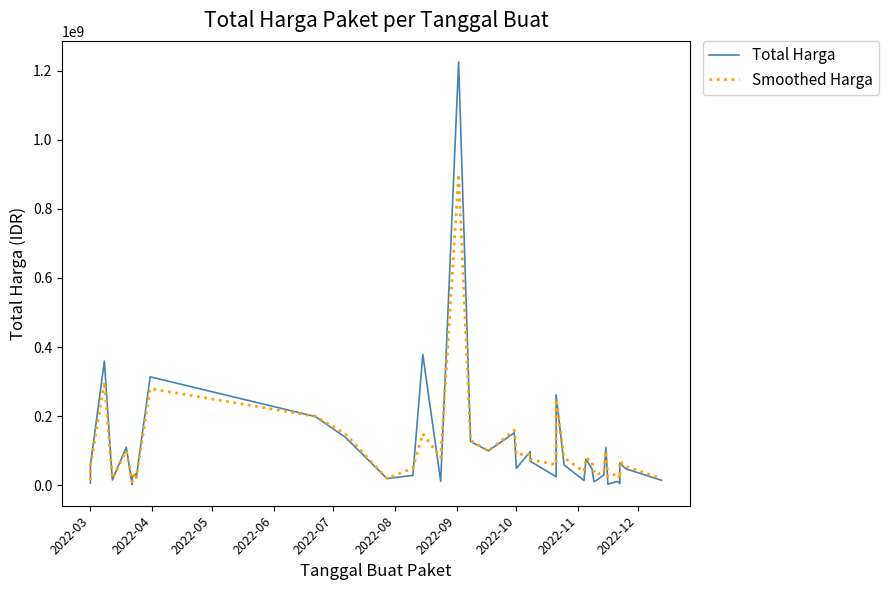

How many lines are shown in the chart?

2